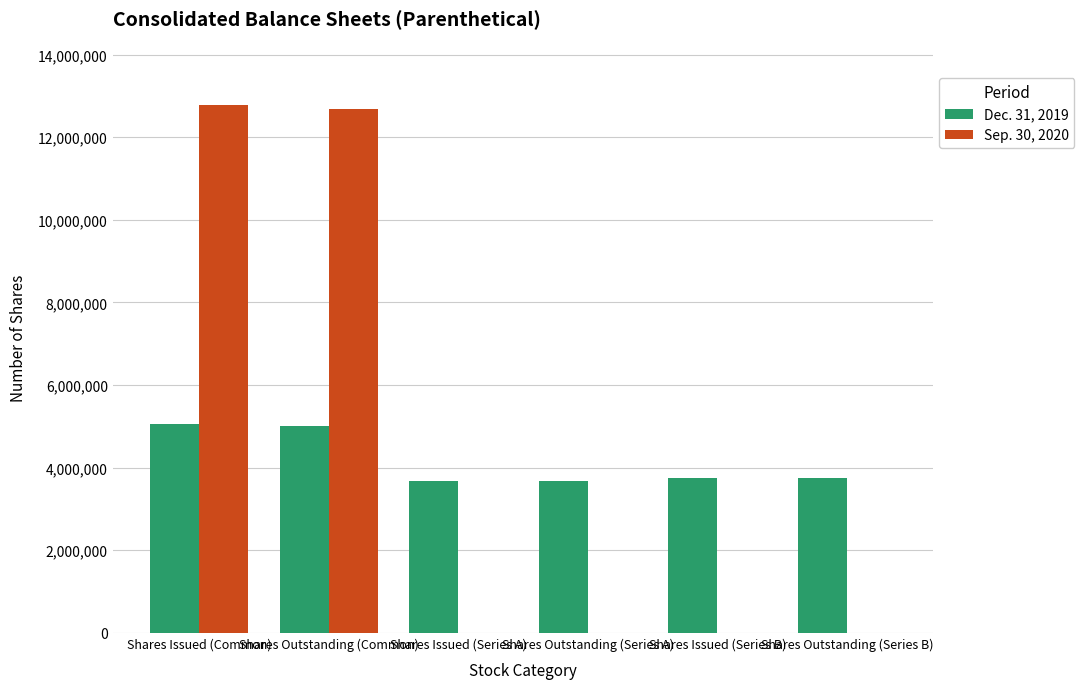

Which series changed the most between Shares Outstanding (Common) and Shares Issued (Series B)?

Sep. 30, 2020